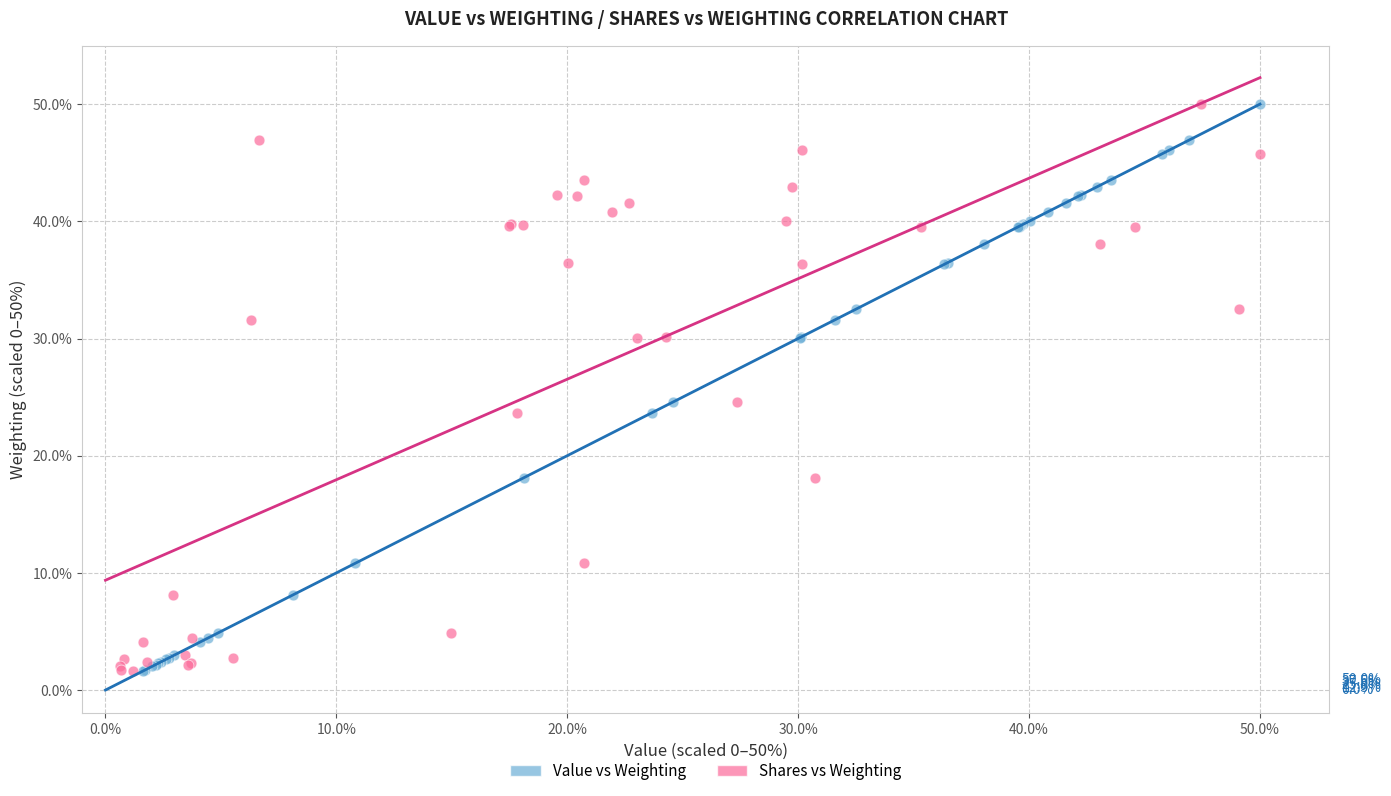

What are all the series names shown in the legend?

Value vs Weighting, Shares vs Weighting